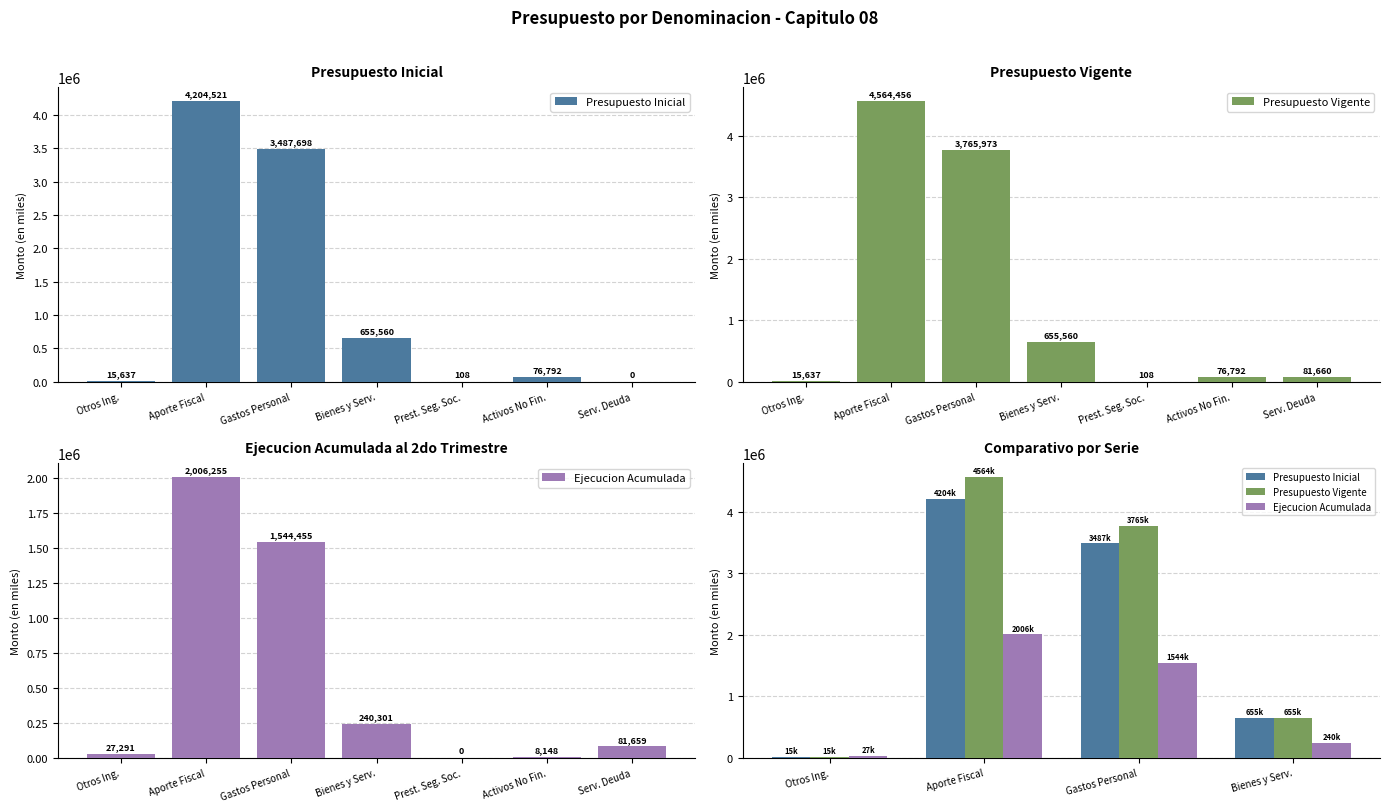

Reading left to right, what are all the values shown in this chart?

Presupuesto Inicial: 15637	4204521	3487698	655560
Presupuesto Vigente: 15637	4564456	3765973	655560
Ejecucion Acumulada: 27291	2006255	1544455	240301